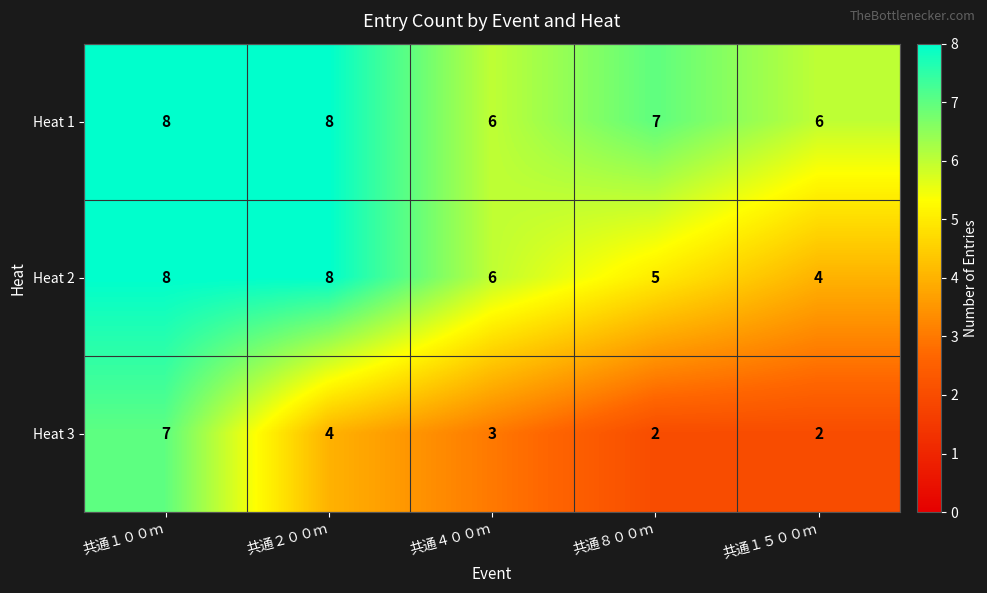

True or false: Heat 2 has a value of 5 at 共通８００ｍ.

True